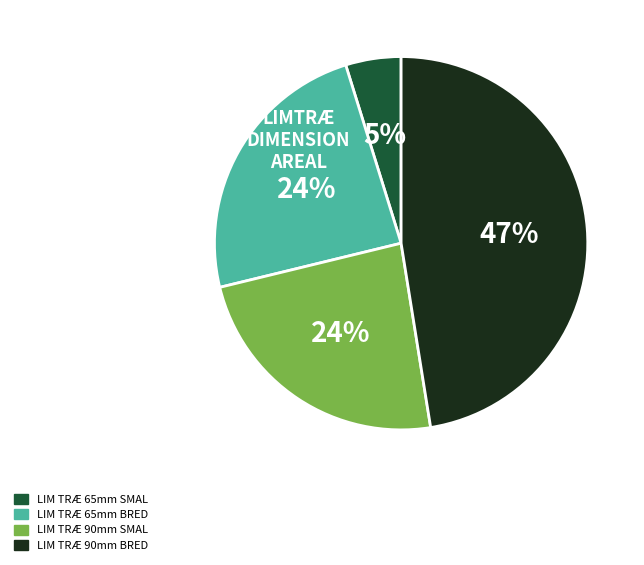

Is there any slice that represents more than half of the pie?

No